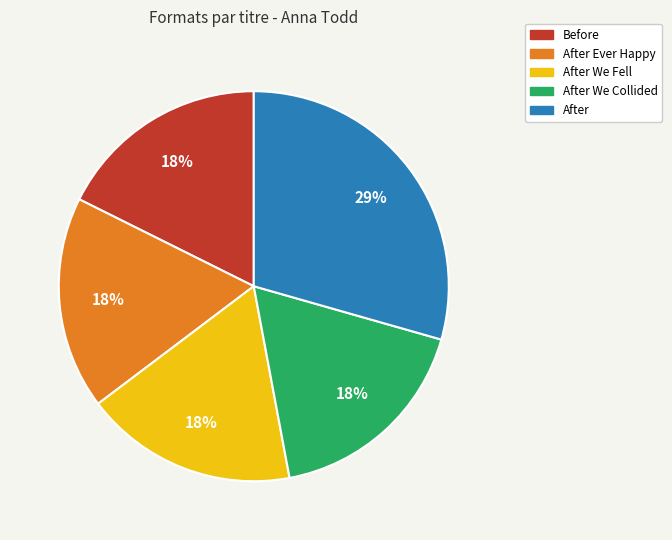

The After Ever Happy slice represents 8% of the pie. True or false?

False